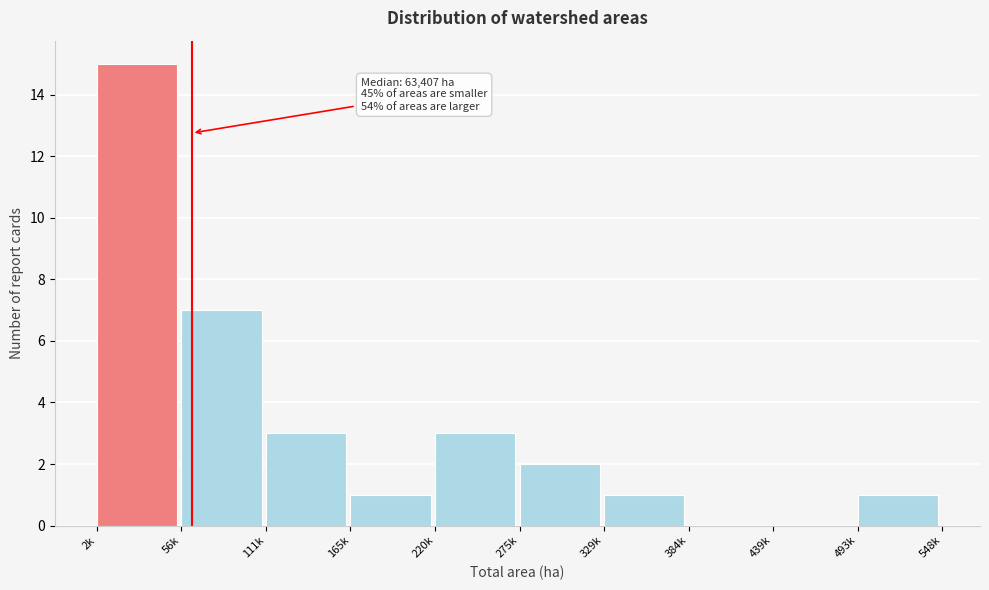

Reading left to right, what are all the values shown in this chart?

2k=15	56k=7	111k=3	165k=1	220k=3	275k=2	329k=1	384k=0	439k=0	493k=1